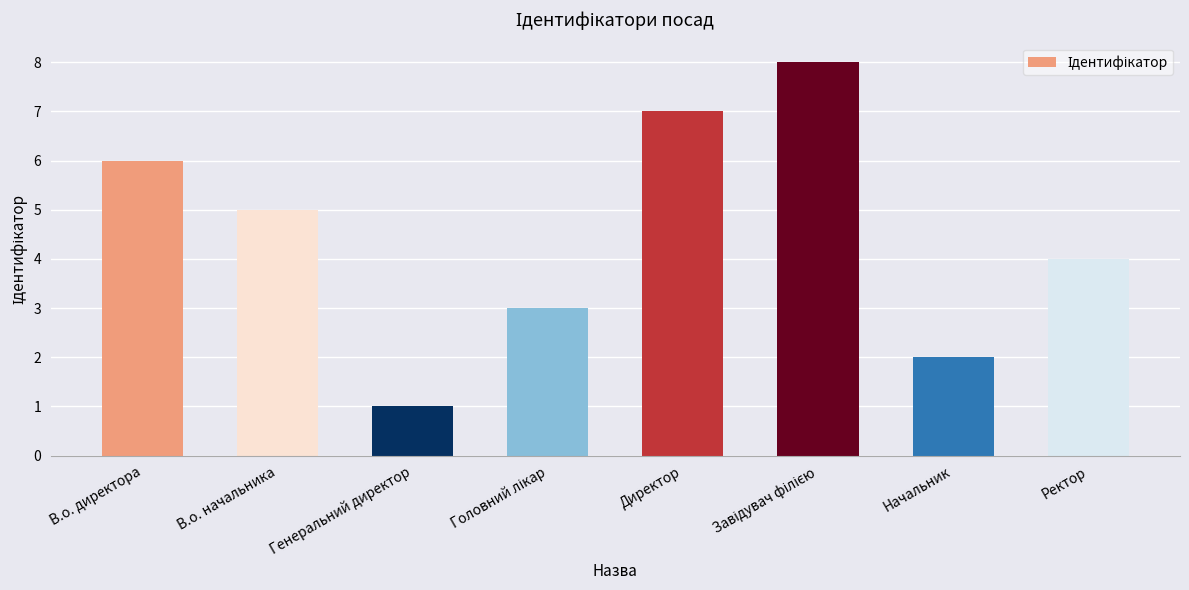

What position from the left is Генеральний директор?

3